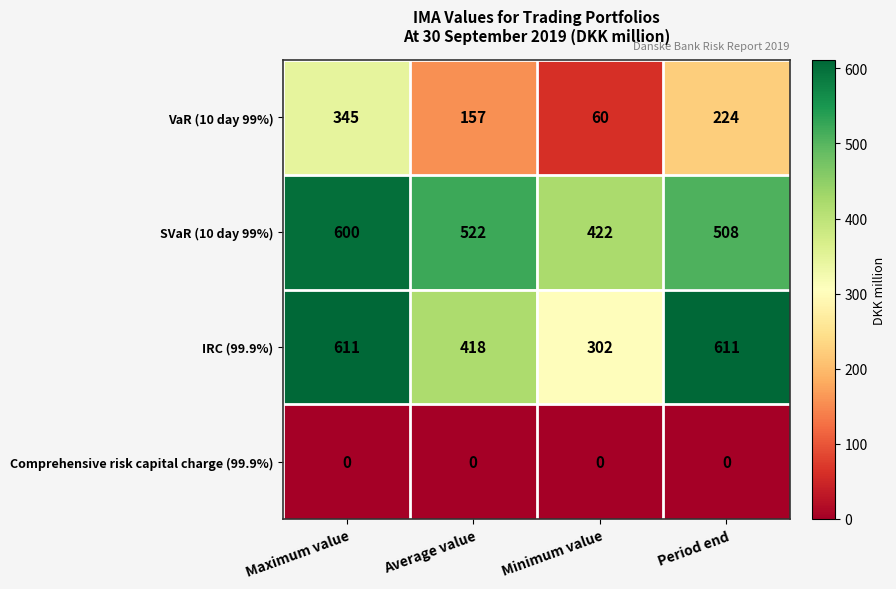

Which series changed the most between Maximum value and Period end?

VaR (10 day 99%)